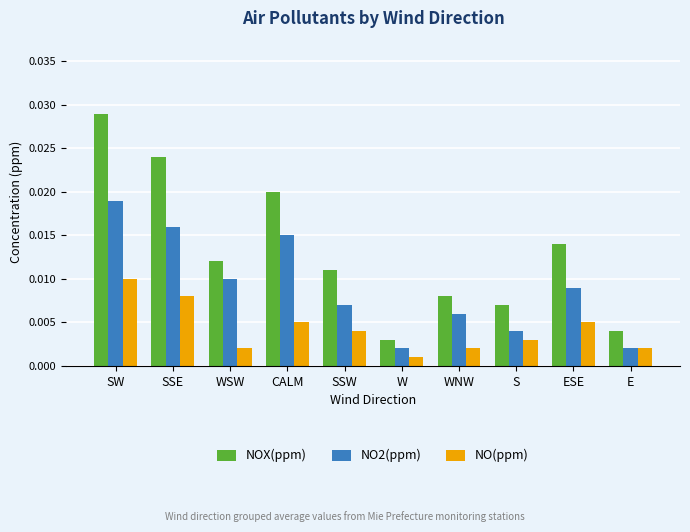

How many bars are there in each group?

3